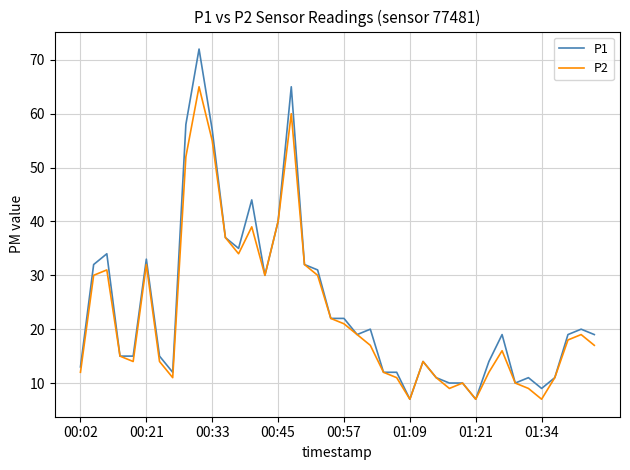

What is the minimum value for P2?

7